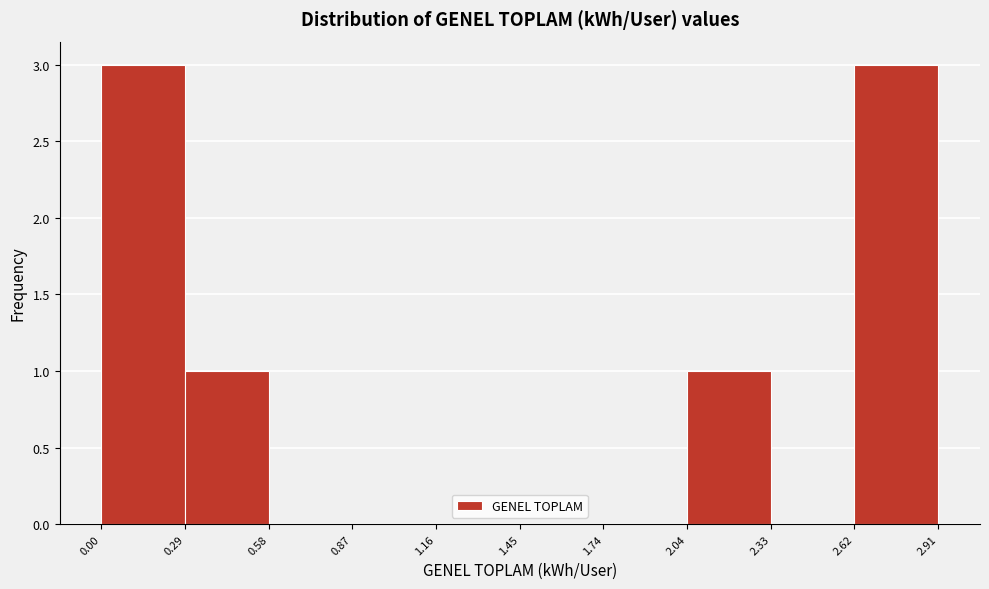

How tall is the bar that spans 2.04 to 2.33 on the x-axis? The values are not printed on the chart, so give them approximately, as read against the axis.

1